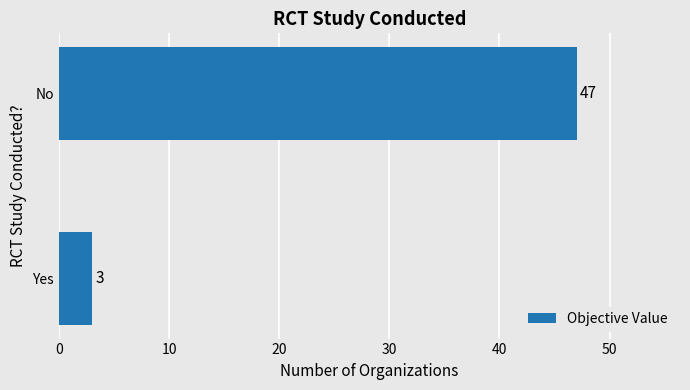

Are the bars horizontal?

Yes